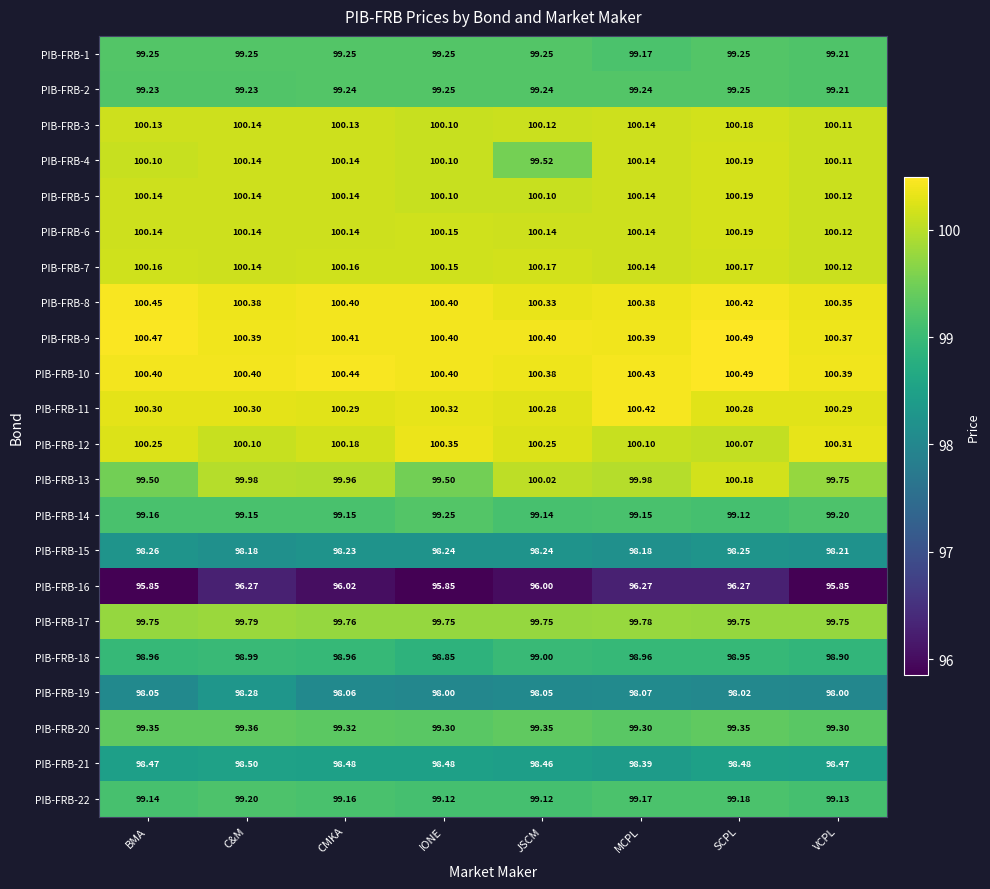

Where is PIB-FRB-12 nearest to the value 100?

SCPL